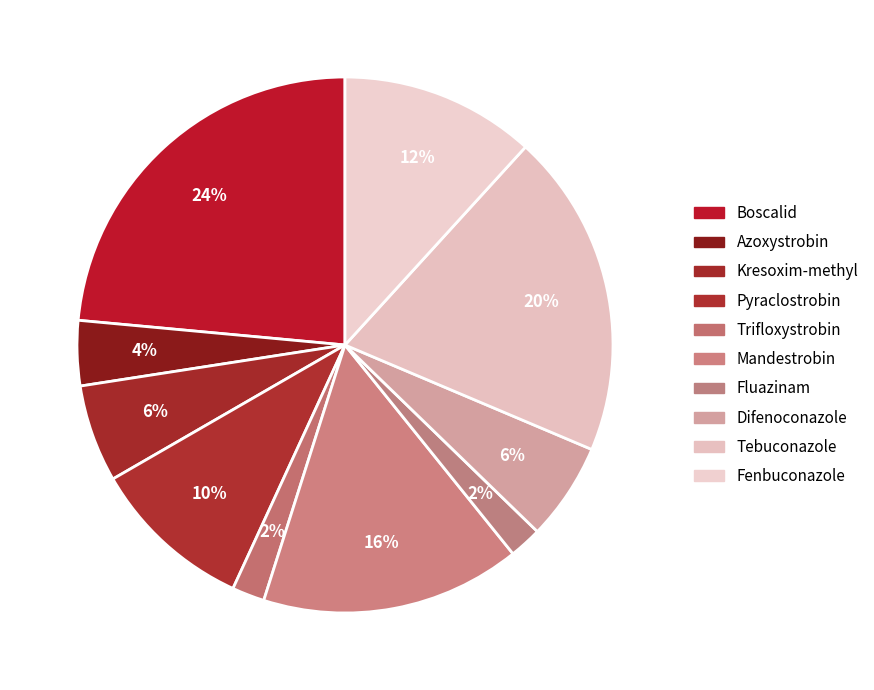

The Mandestrobin slice represents 28% of the pie. True or false?

False